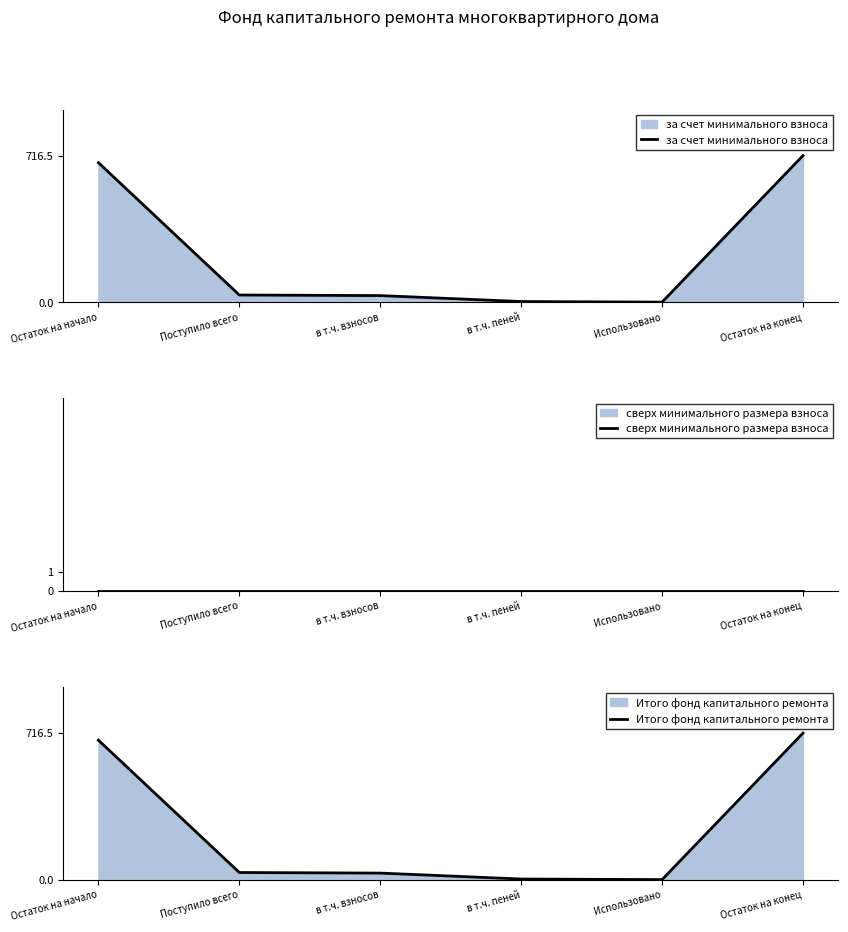

At which category is the sum across all series the highest?

Остаток на конец